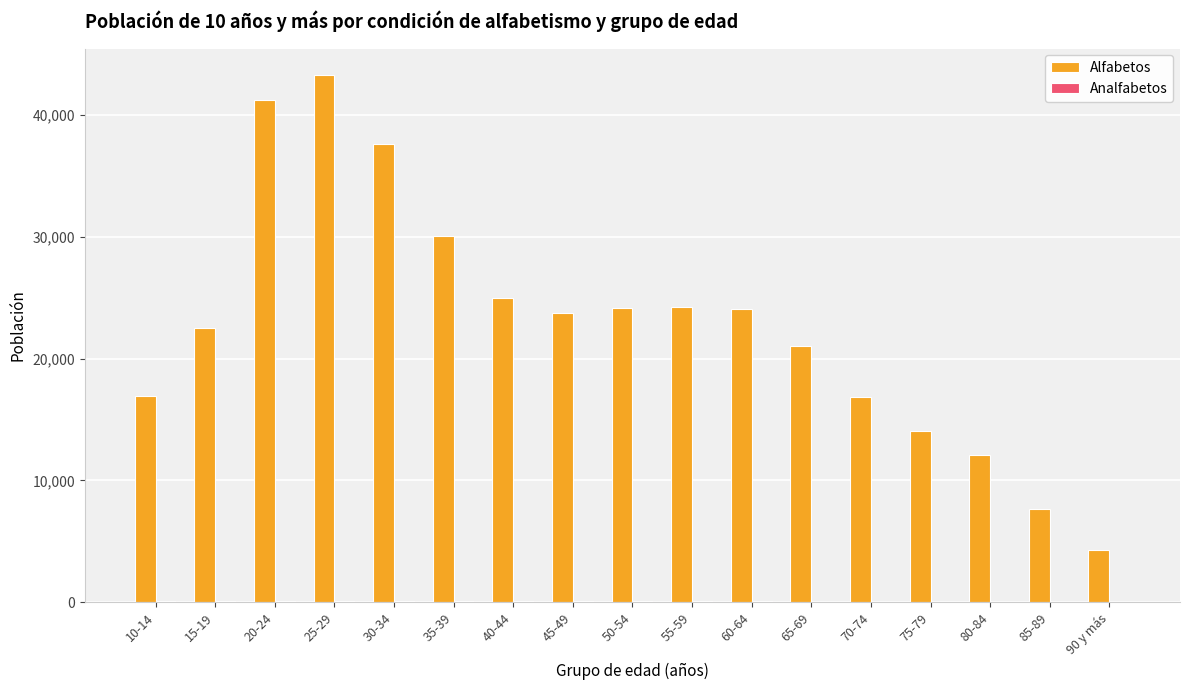

What is the maximum value shown in the chart?

43303